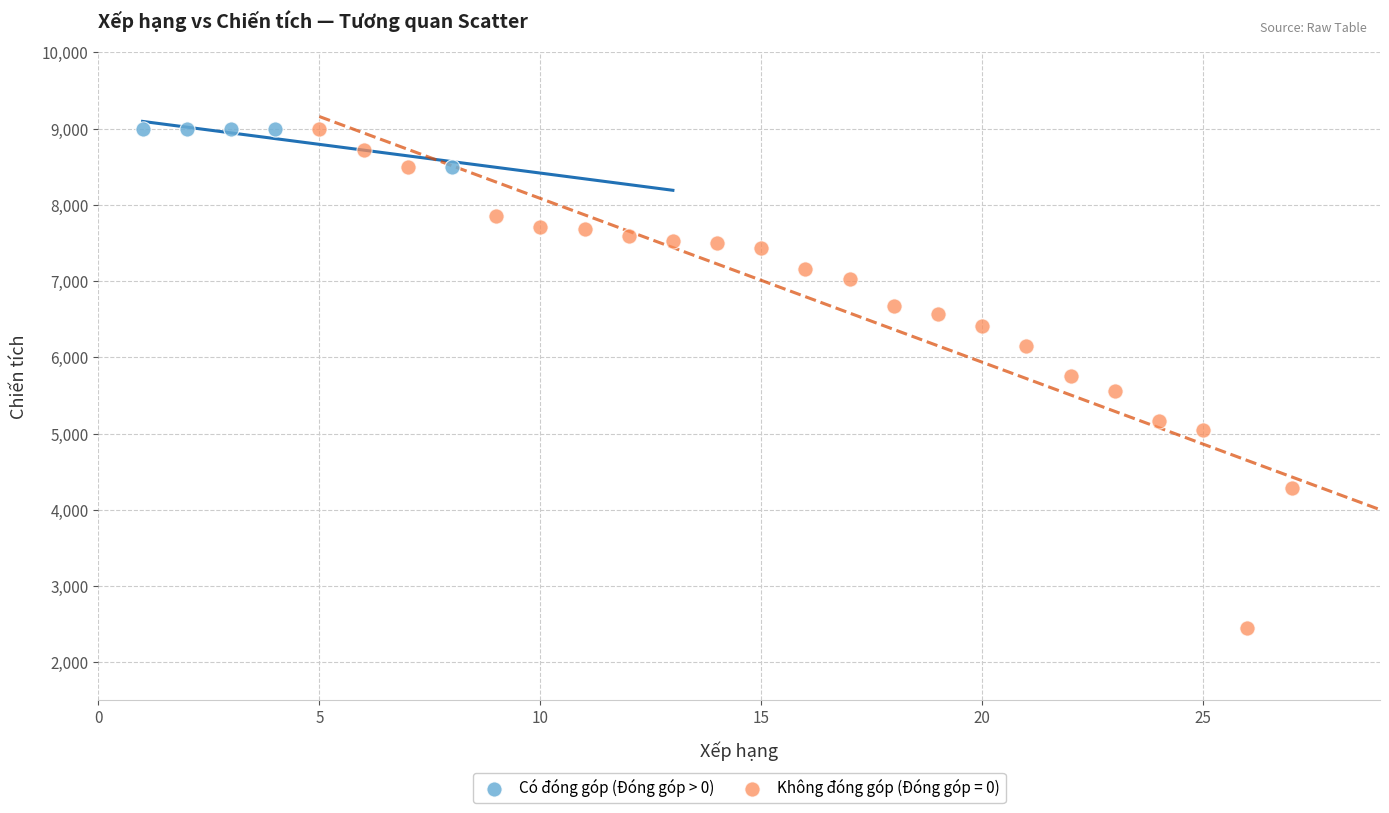

Which series contains the lowest Y value?

Không đóng góp (Đóng góp = 0)